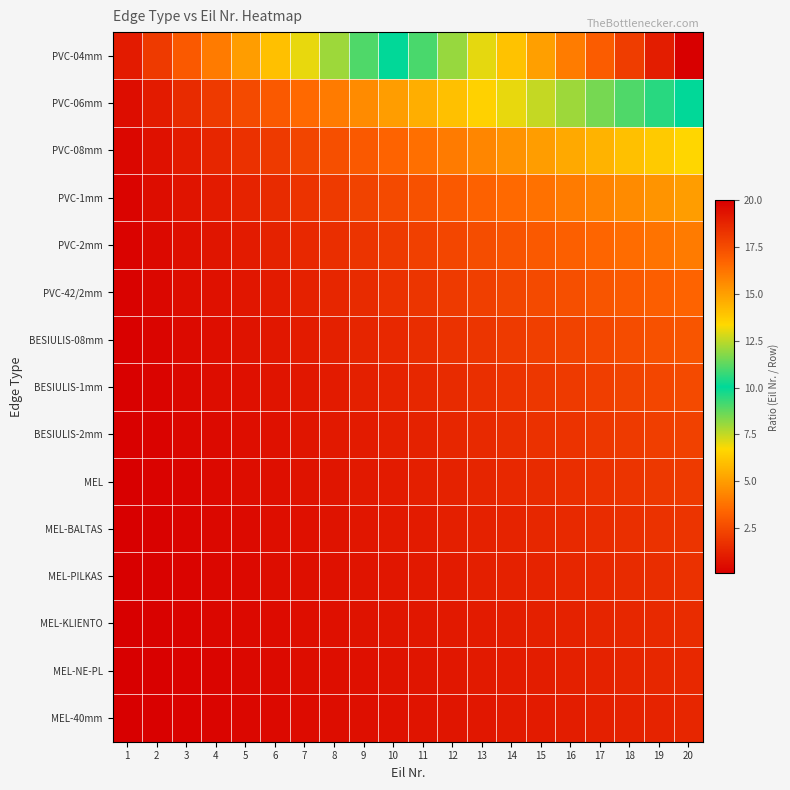

Reading left to right, transcribe all the data shown in this chart.

PVC-04mm: 1=1.0	2=2.0	3=3.0	4=4.0	5=5.0	6=6.0	7=7.0	8=8.0	9=9.0	10=10.0	11=11.0	12=12.0	13=13.0	14=14.0	15=15.0	16=16.0	17=17.0	18=18.0	19=19.0	20=20.0
PVC-06mm: 1=0.5	2=1.0	3=1.5	4=2.0	5=2.5	6=3.0	7=3.5	8=4.0	9=4.5	10=5.0	11=5.5	12=6.0	13=6.5	14=7.0	15=7.5	16=8.0	17=8.5	18=9.0	19=9.5	20=10.0
PVC-08mm: 1=0.3	2=0.7	3=1.0	4=1.3	5=1.7	6=2.0	7=2.3	8=2.7	9=3.0	10=3.3	11=3.7	12=4.0	13=4.3	14=4.7	15=5.0	16=5.3	17=5.7	18=6.0	19=6.3	20=6.7
PVC-1mm: 1=0.2	2=0.5	3=0.8	4=1.0	5=1.2	6=1.5	7=1.8	8=2.0	9=2.2	10=2.5	11=2.8	12=3.0	13=3.2	14=3.5	15=3.8	16=4.0	17=4.2	18=4.5	19=4.8	20=5.0
PVC-2mm: 1=0.2	2=0.4	3=0.6	4=0.8	5=1.0	6=1.2	7=1.4	8=1.6	9=1.8	10=2.0	11=2.2	12=2.4	13=2.6	14=2.8	15=3.0	16=3.2	17=3.4	18=3.6	19=3.8	20=4.0
PVC-42/2mm: 1=0.2	2=0.3	3=0.5	4=0.7	5=0.8	6=1.0	7=1.2	8=1.3	9=1.5	10=1.7	11=1.8	12=2.0	13=2.2	14=2.3	15=2.5	16=2.7	17=2.8	18=3.0	19=3.2	20=3.3
BESIULIS-08mm: 1=0.1	2=0.3	3=0.4	4=0.6	5=0.7	6=0.9	7=1.0	8=1.1	9=1.3	10=1.4	11=1.6	12=1.7	13=1.9	14=2.0	15=2.1	16=2.3	17=2.4	18=2.6	19=2.7	20=2.9
BESIULIS-1mm: 1=0.1	2=0.2	3=0.4	4=0.5	5=0.6	6=0.8	7=0.9	8=1.0	9=1.1	10=1.2	11=1.4	12=1.5	13=1.6	14=1.8	15=1.9	16=2.0	17=2.1	18=2.2	19=2.4	20=2.5
BESIULIS-2mm: 1=0.1	2=0.2	3=0.3	4=0.4	5=0.6	6=0.7	7=0.8	8=0.9	9=1.0	10=1.1	11=1.2	12=1.3	13=1.4	14=1.6	15=1.7	16=1.8	17=1.9	18=2.0	19=2.1	20=2.2
MEL: 1=0.1	2=0.2	3=0.3	4=0.4	5=0.5	6=0.6	7=0.7	8=0.8	9=0.9	10=1.0	11=1.1	12=1.2	13=1.3	14=1.4	15=1.5	16=1.6	17=1.7	18=1.8	19=1.9	20=2.0
MEL-BALTAS: 1=0.1	2=0.2	3=0.3	4=0.4	5=0.5	6=0.5	7=0.6	8=0.7	9=0.8	10=0.9	11=1.0	12=1.1	13=1.2	14=1.3	15=1.4	16=1.5	17=1.5	18=1.6	19=1.7	20=1.8
MEL-PILKAS: 1=0.1	2=0.2	3=0.2	4=0.3	5=0.4	6=0.5	7=0.6	8=0.7	9=0.8	10=0.8	11=0.9	12=1.0	13=1.1	14=1.2	15=1.2	16=1.3	17=1.4	18=1.5	19=1.6	20=1.7
MEL-KLIENTO: 1=0.1	2=0.2	3=0.2	4=0.3	5=0.4	6=0.5	7=0.5	8=0.6	9=0.7	10=0.8	11=0.8	12=0.9	13=1.0	14=1.1	15=1.2	16=1.2	17=1.3	18=1.4	19=1.5	20=1.5
MEL-NE-PL: 1=0.1	2=0.1	3=0.2	4=0.3	5=0.4	6=0.4	7=0.5	8=0.6	9=0.6	10=0.7	11=0.8	12=0.9	13=0.9	14=1.0	15=1.1	16=1.1	17=1.2	18=1.3	19=1.4	20=1.4
MEL-40mm: 1=0.1	2=0.1	3=0.2	4=0.3	5=0.3	6=0.4	7=0.5	8=0.5	9=0.6	10=0.7	11=0.7	12=0.8	13=0.9	14=0.9	15=1.0	16=1.1	17=1.1	18=1.2	19=1.3	20=1.3